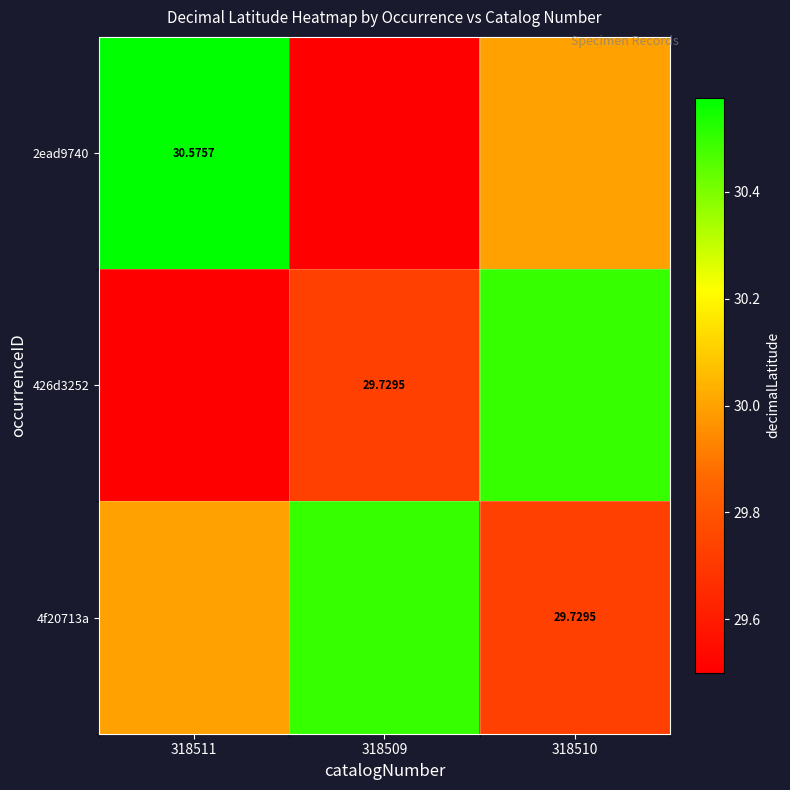

What is the maximum value shown in the chart?

30.6